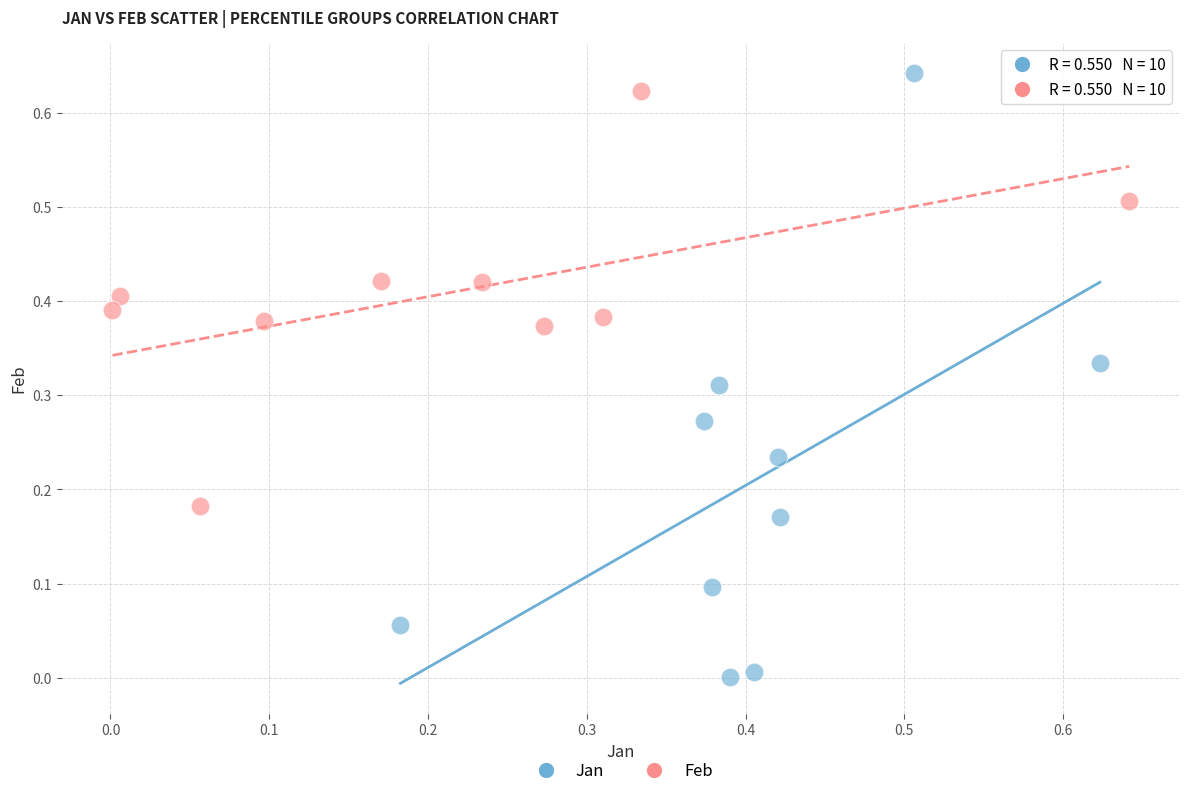

Which series reaches the minimum Y coordinate?

Jan